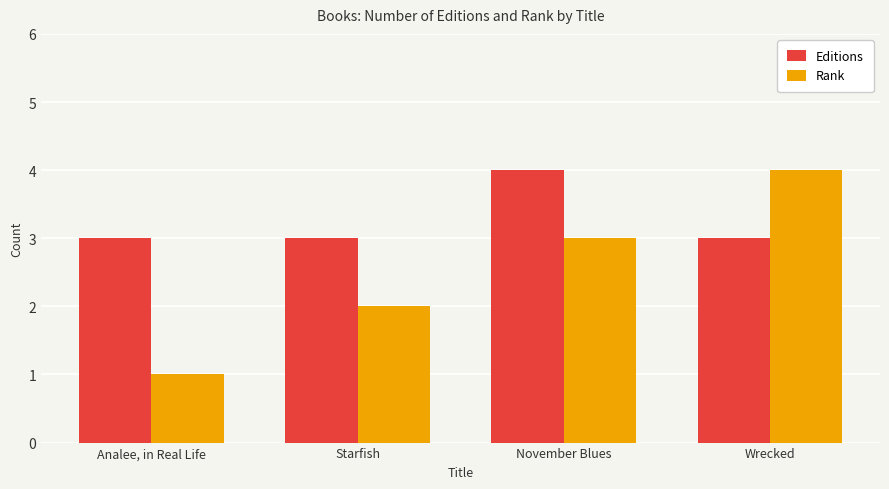

List the series in order of their overall mean, highest first.

Editions, Rank